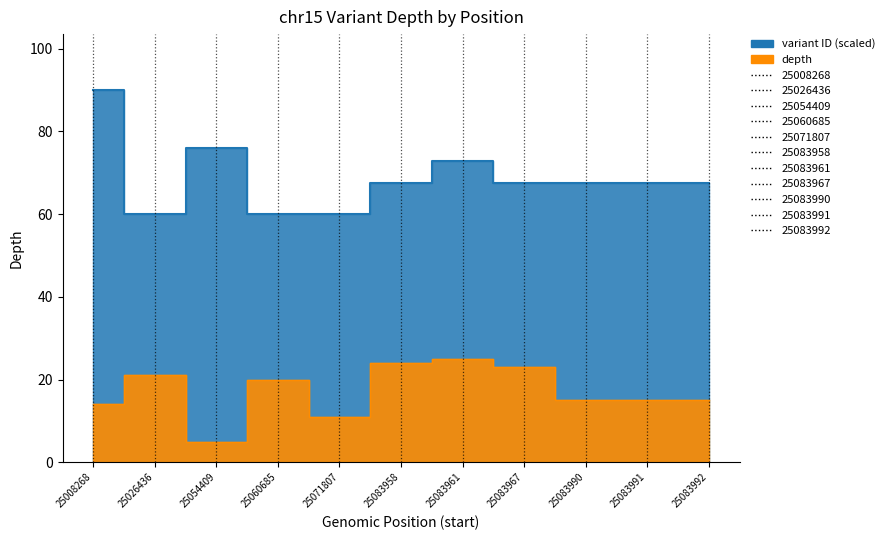

What is the value of the 11th point from the left?

15